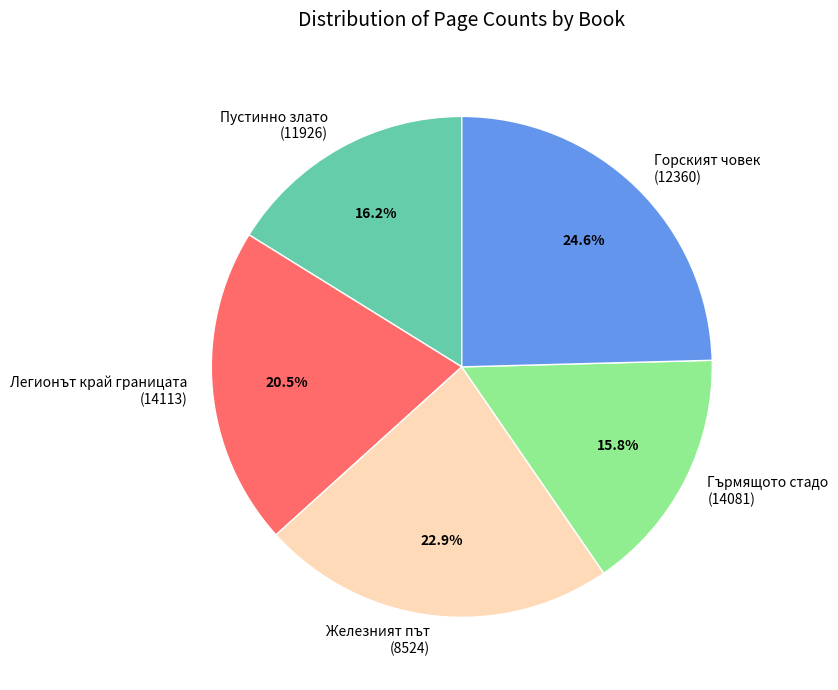

Between Пустинно злато (11926) and Легионът край границата (14113), which is larger?

Легионът край границата (14113)